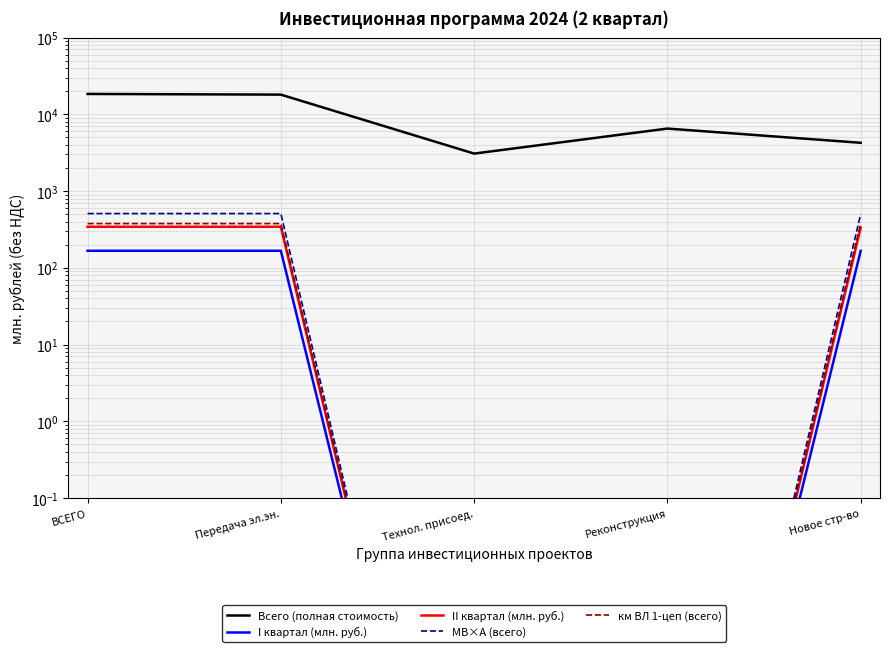

True or false: км ВЛ 1-цеп (всего) and МВ×А (всего) cross at least once.

False